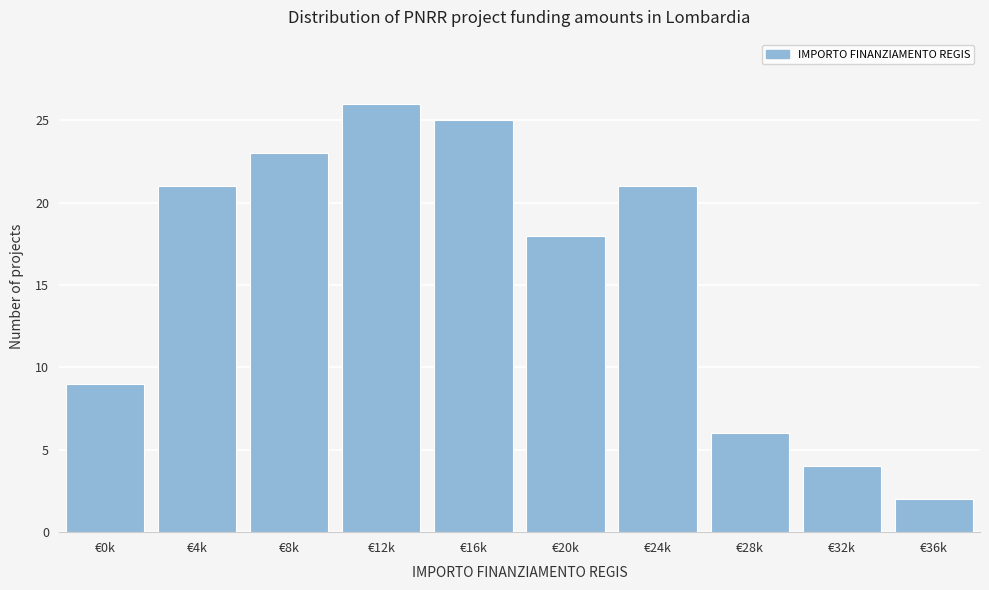

Reading left to right, transcribe all the data shown in this chart.

€0k=9	€4k=21	€8k=23	€12k=26	€16k=25	€20k=18	€24k=21	€28k=6	€32k=4	€36k=2